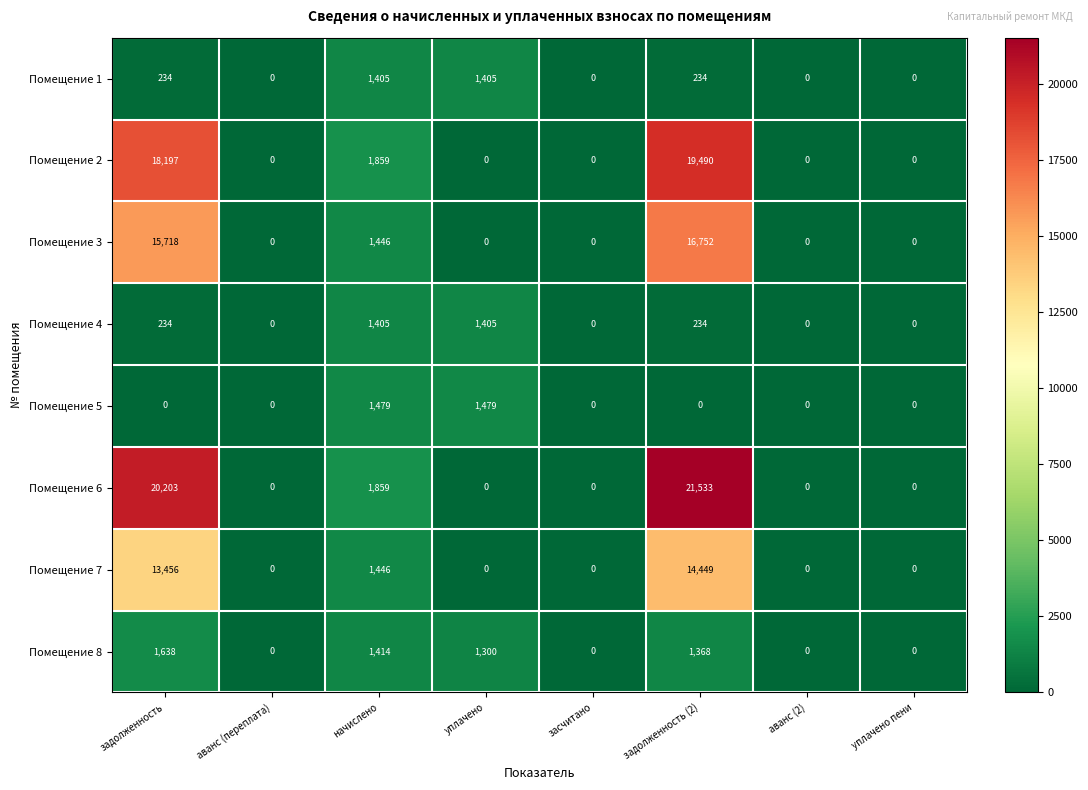

At which category is the sum across all series the highest?

задолженность (2)